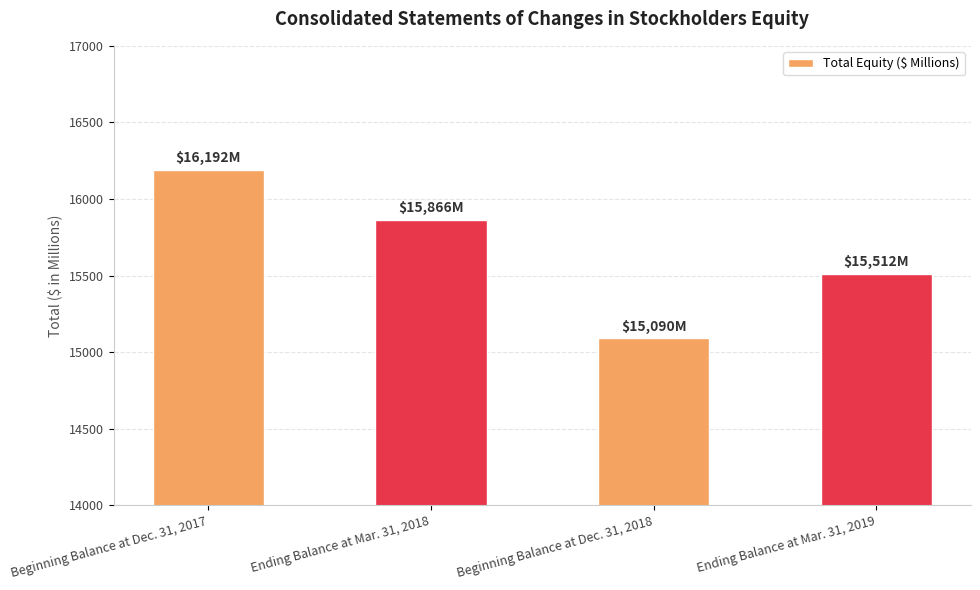

At which label is the value closest to 15641?

Ending Balance at Mar. 31, 2019